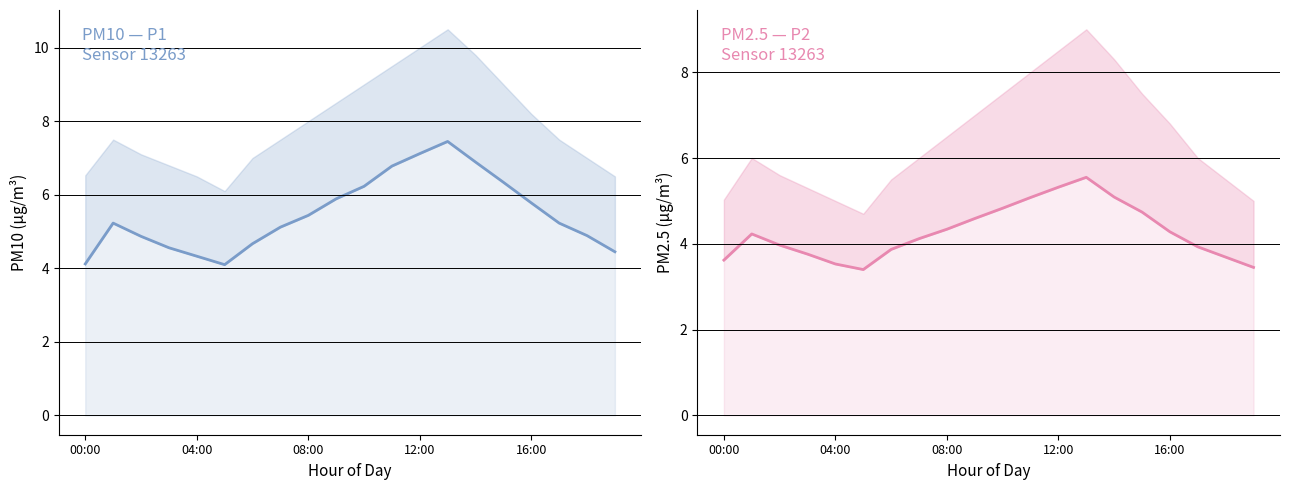

True or false: P2 and P1 cross at least once.

False